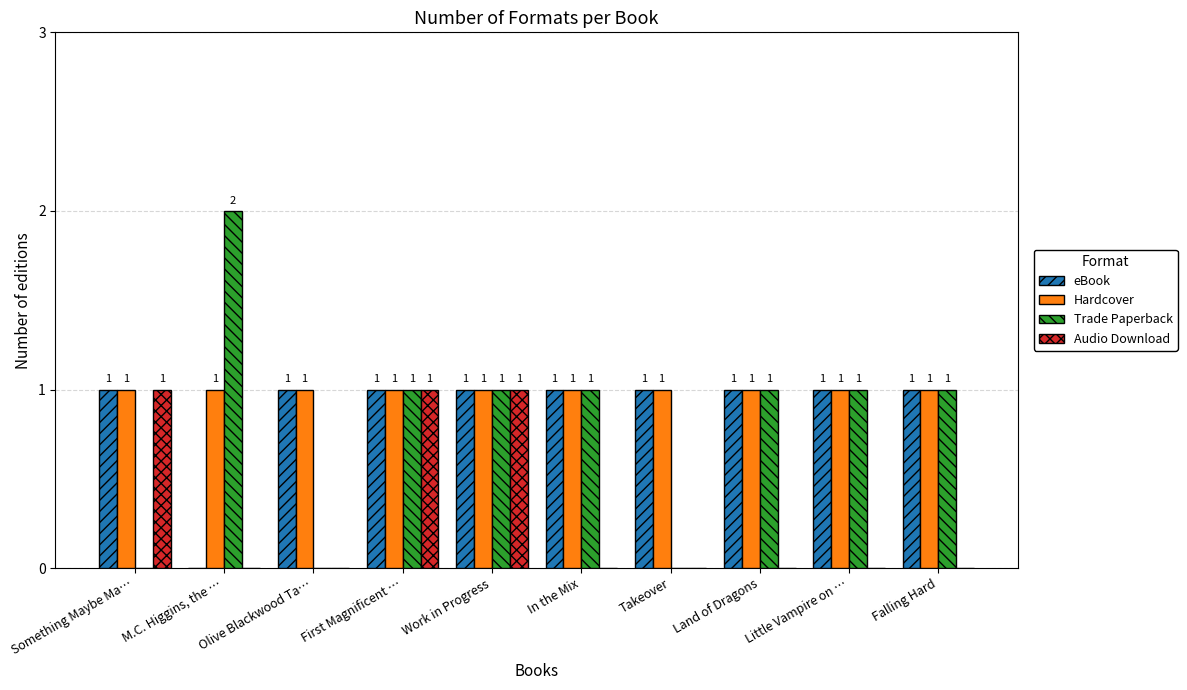

Are the bars horizontal?

No